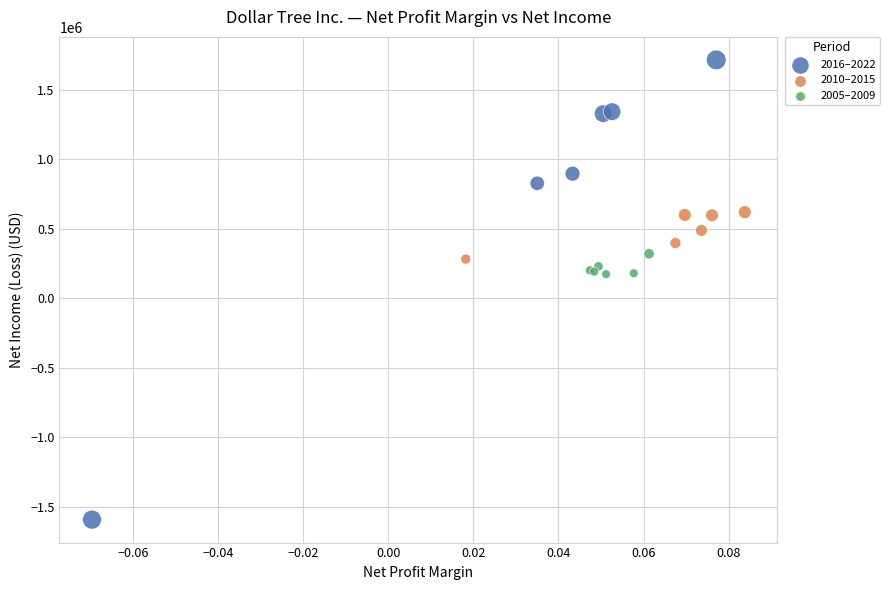

What are all the series names shown in the legend?

2016–2022, 2010–2015, 2005–2009